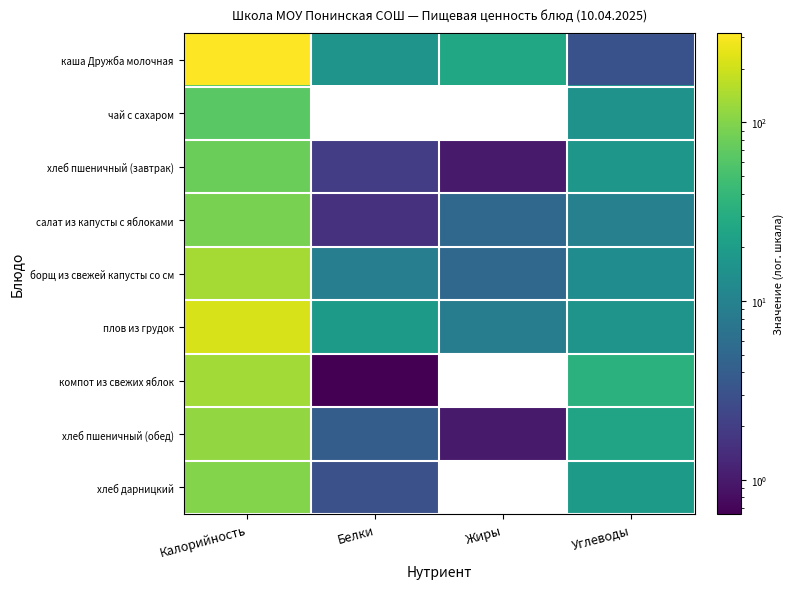

What is the lowest value of the борщ из свежей капусты со см series?

5.3